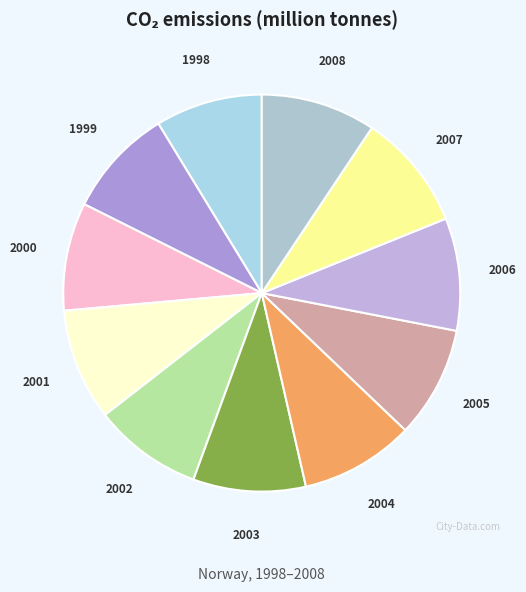

Is there any slice that represents more than half of the pie?

No